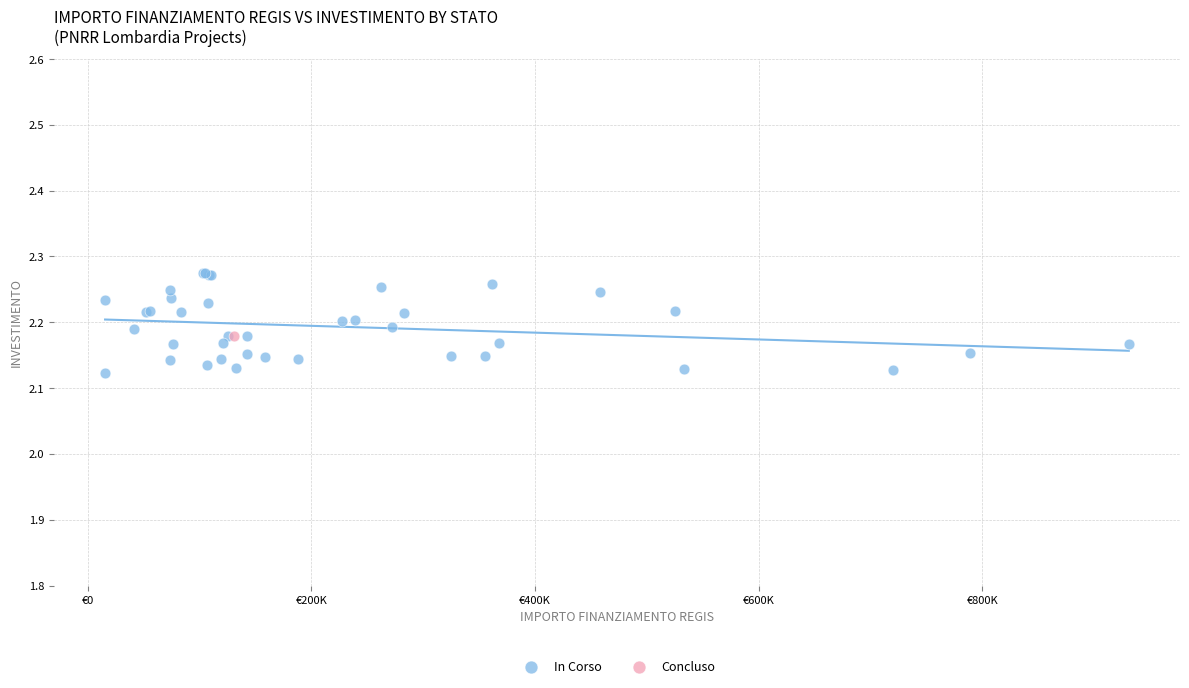

What are all the series names shown in the legend?

In Corso, Concluso